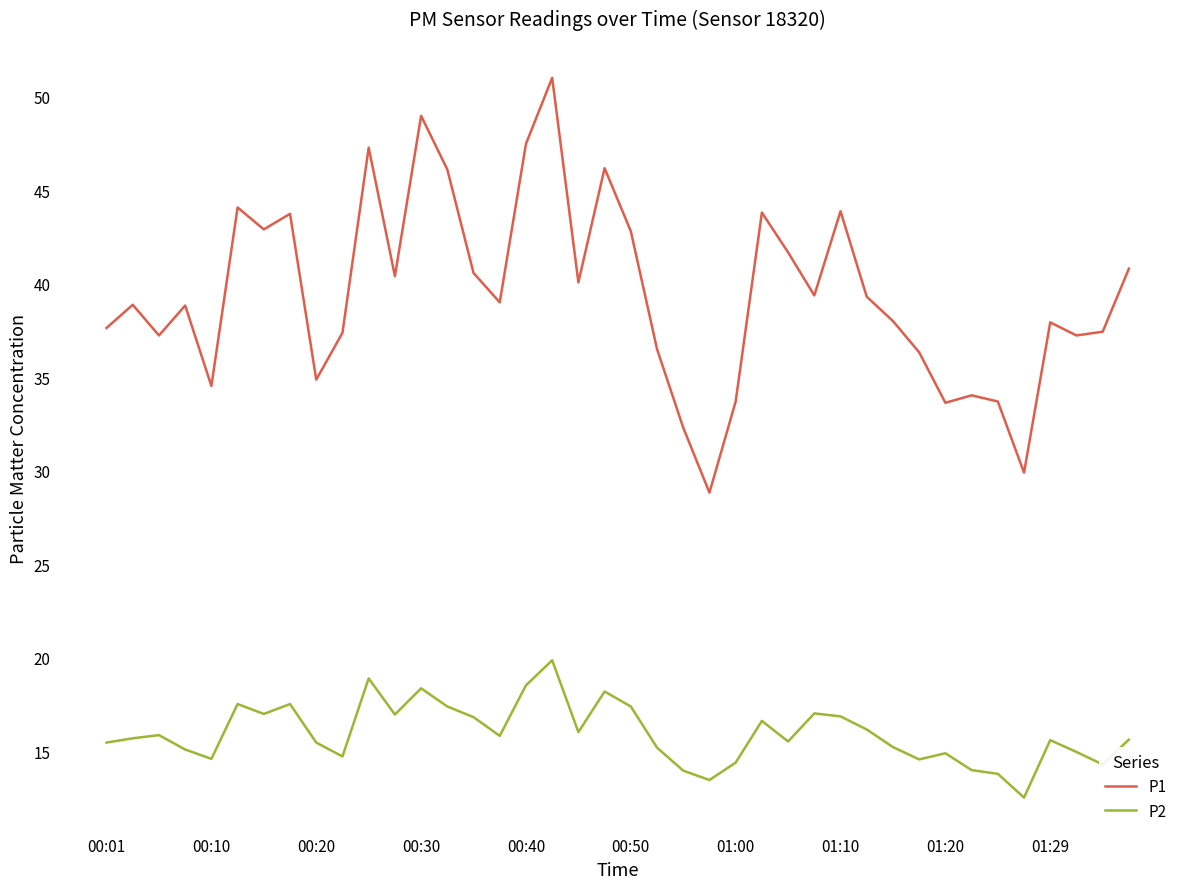

What is the difference between the maximum and minimum values in the P2 series?

7.3